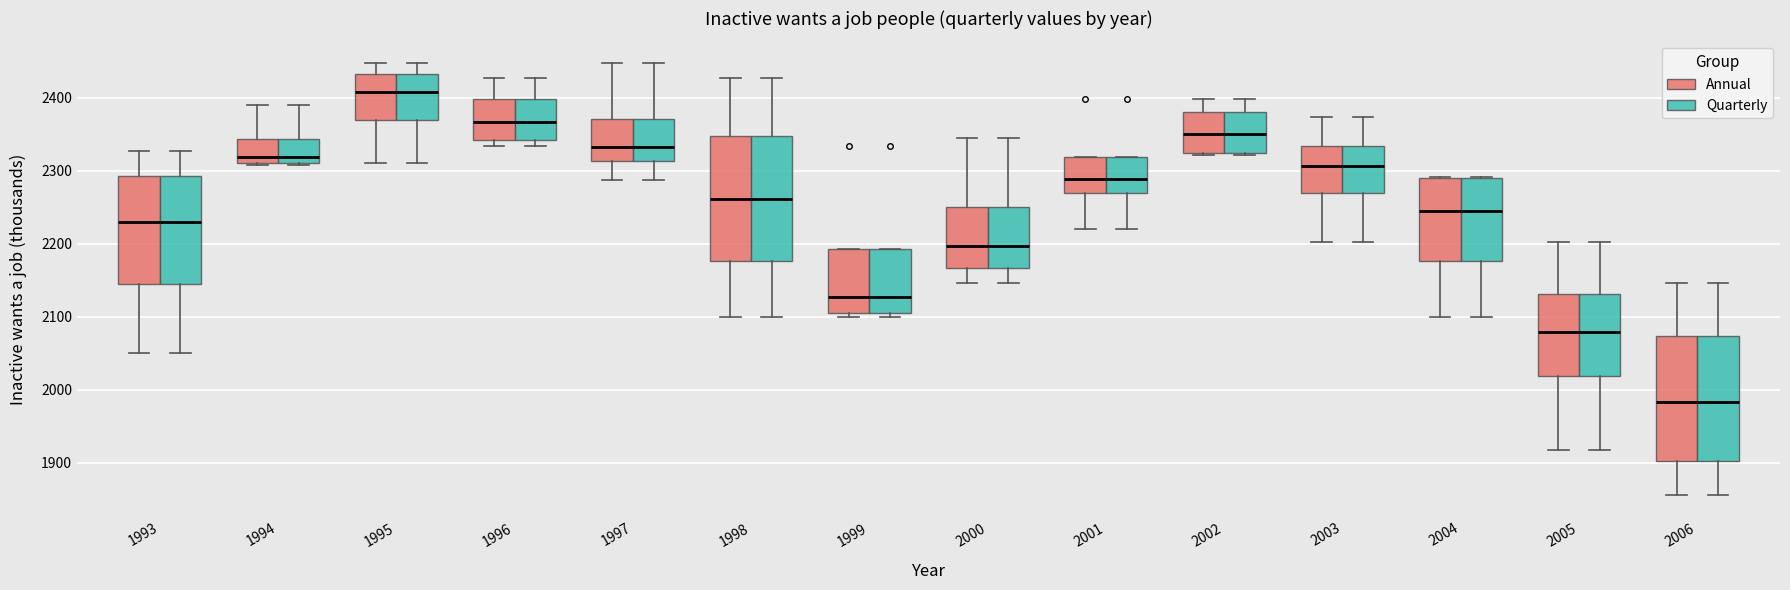

Where does the lower whisker of the box for 2005 (Annual) end on the y-axis? The values are not printed on the chart, so give them approximately, as read against the axis.

1920